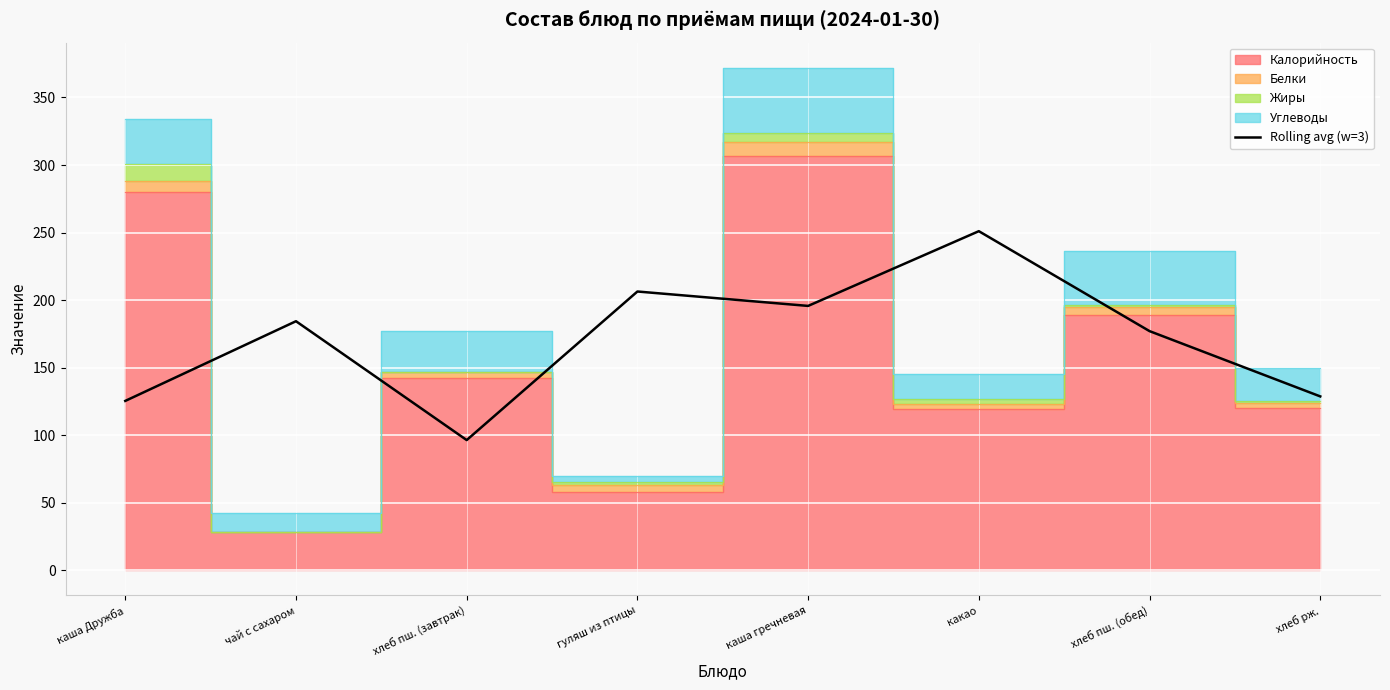

What is the change in value from чай с сахаром to каша гречневая?

+11.3